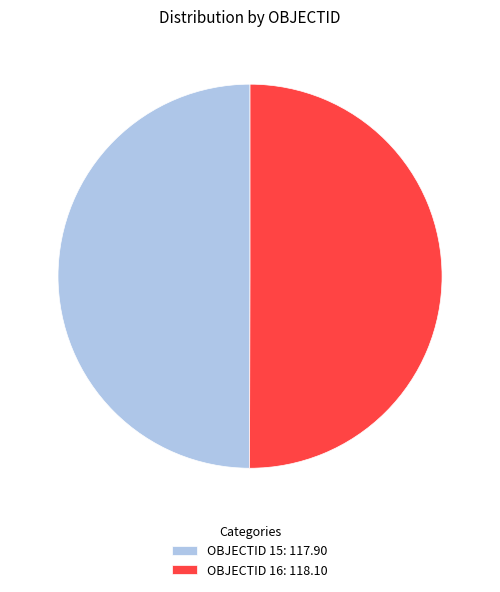

What is the ratio of the value at OBJECTID 15: 117.90 to the value at OBJECTID 16: 118.10?

1.0